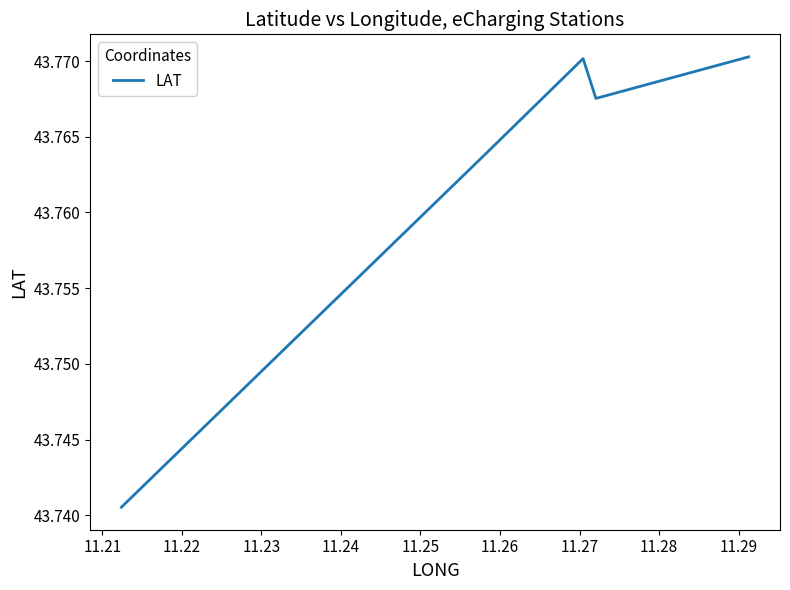

How many values are between 43 and 44?

5